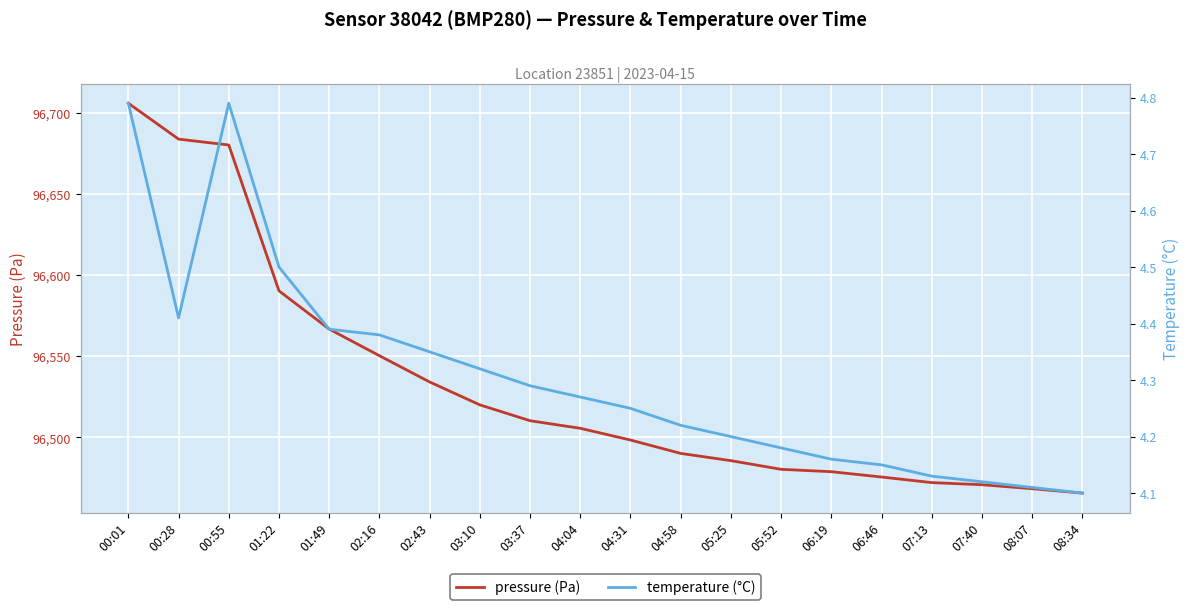

Rank the series by their average value, from highest to lowest.

pressure (Pa), temperature (°C)